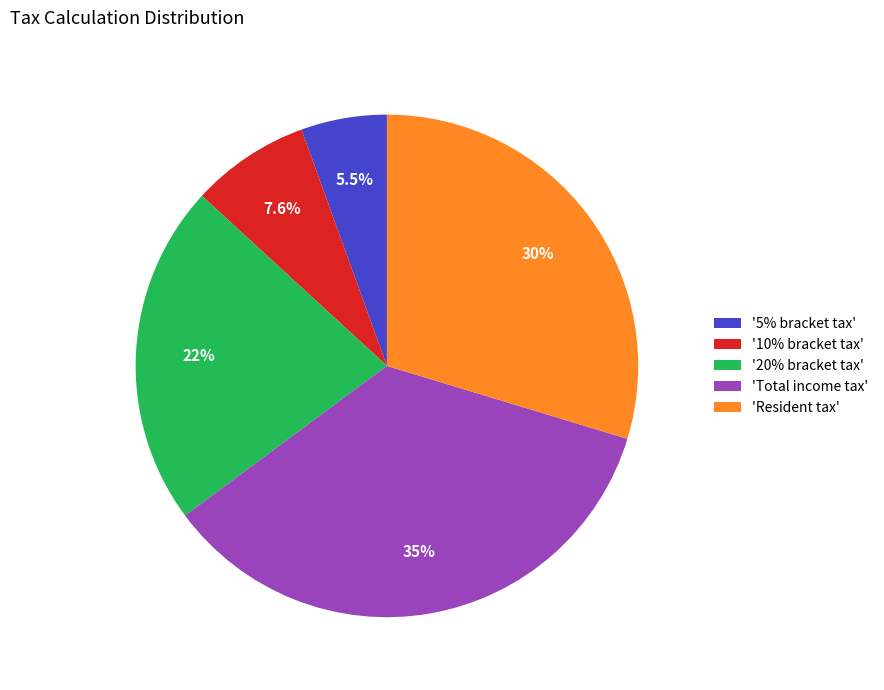

What portion of the pie excludes 'Resident tax'?

70.3%